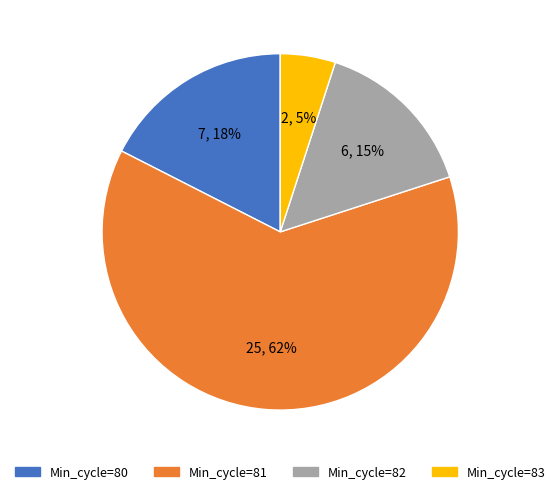

Is there a majority slice in this chart?

Yes